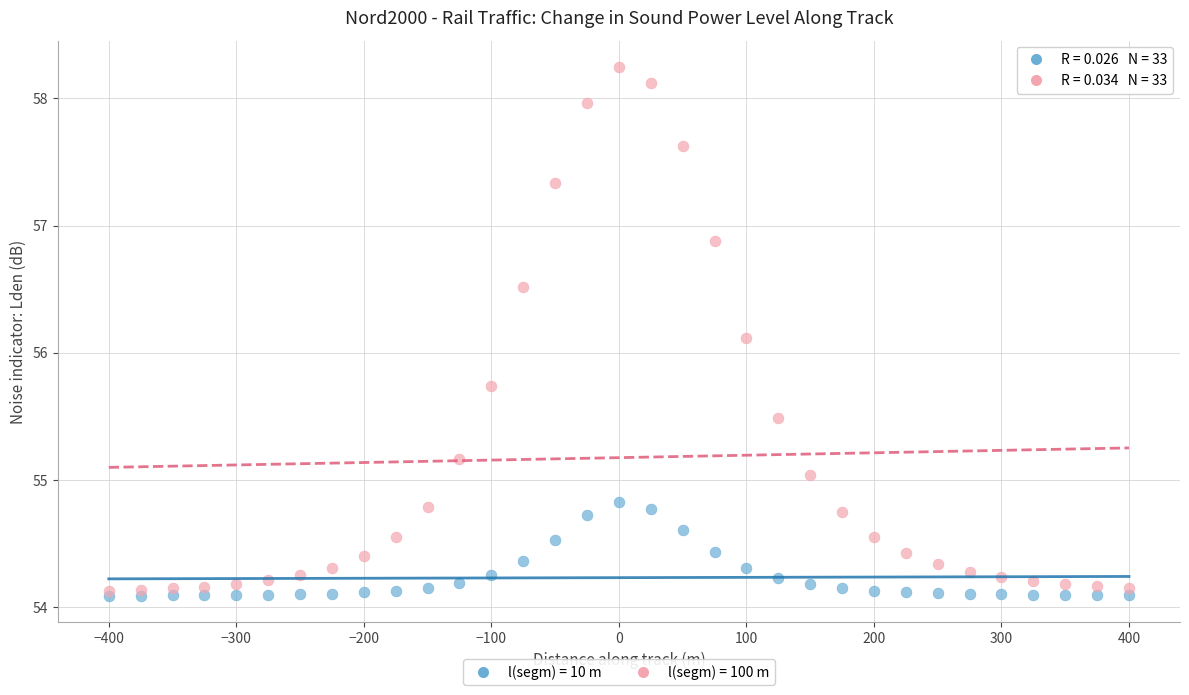

In the l(segm) = 100 m series, what Y value is closest to 56?

56.1